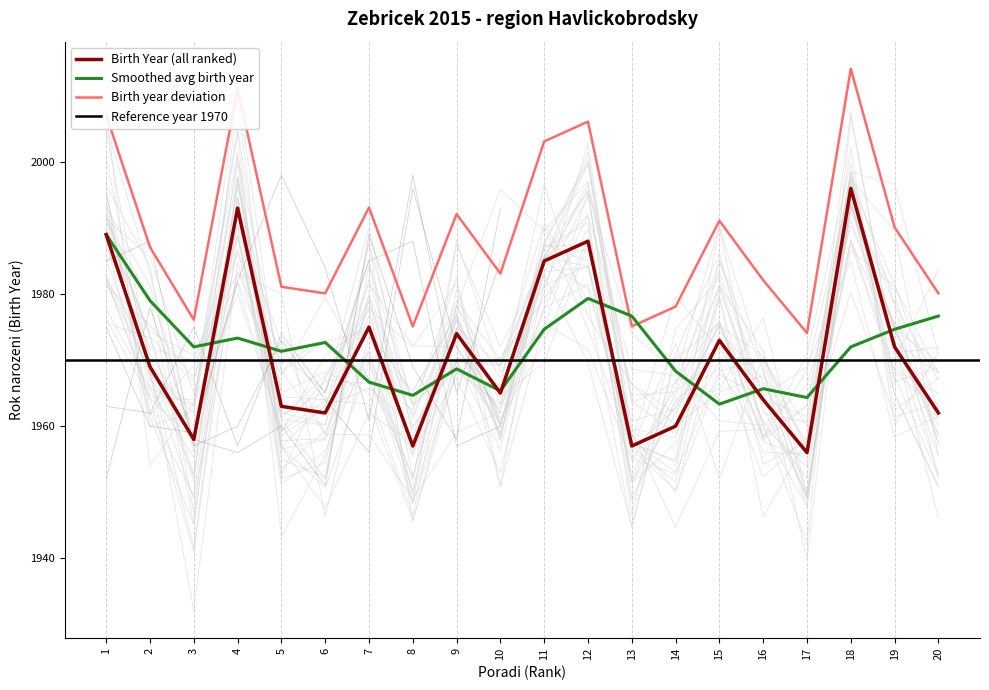

What is the difference between the second highest and minimum values?

37